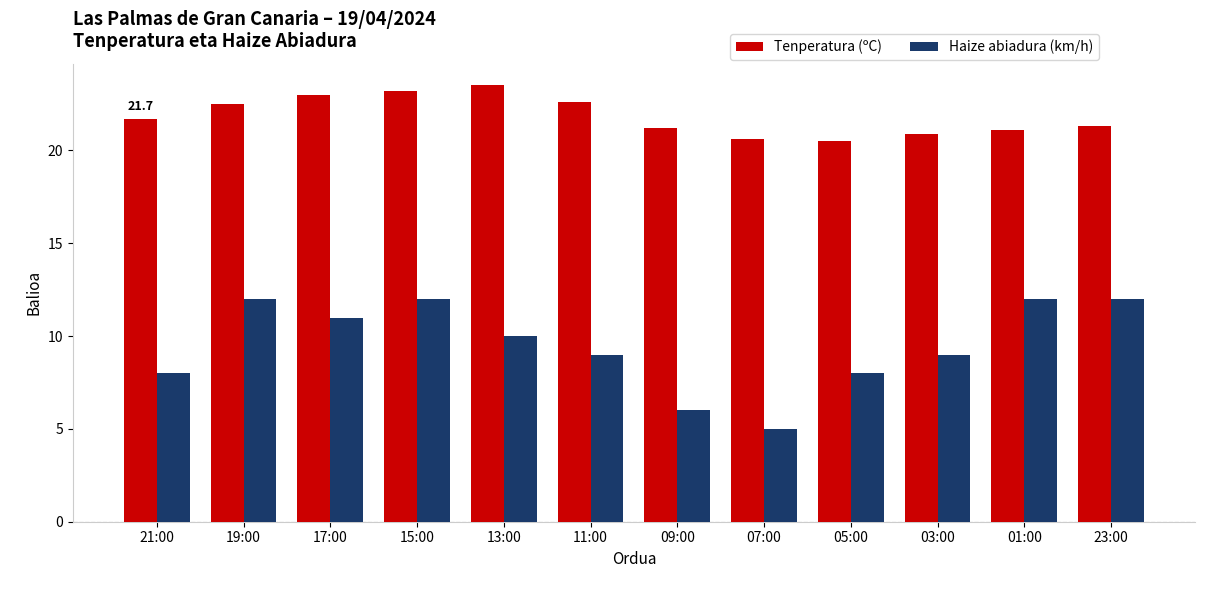

Is the value of Haize abiadura (km/h) at 11:00 greater than the value of Tenperatura (ºC) at 01:00?

No